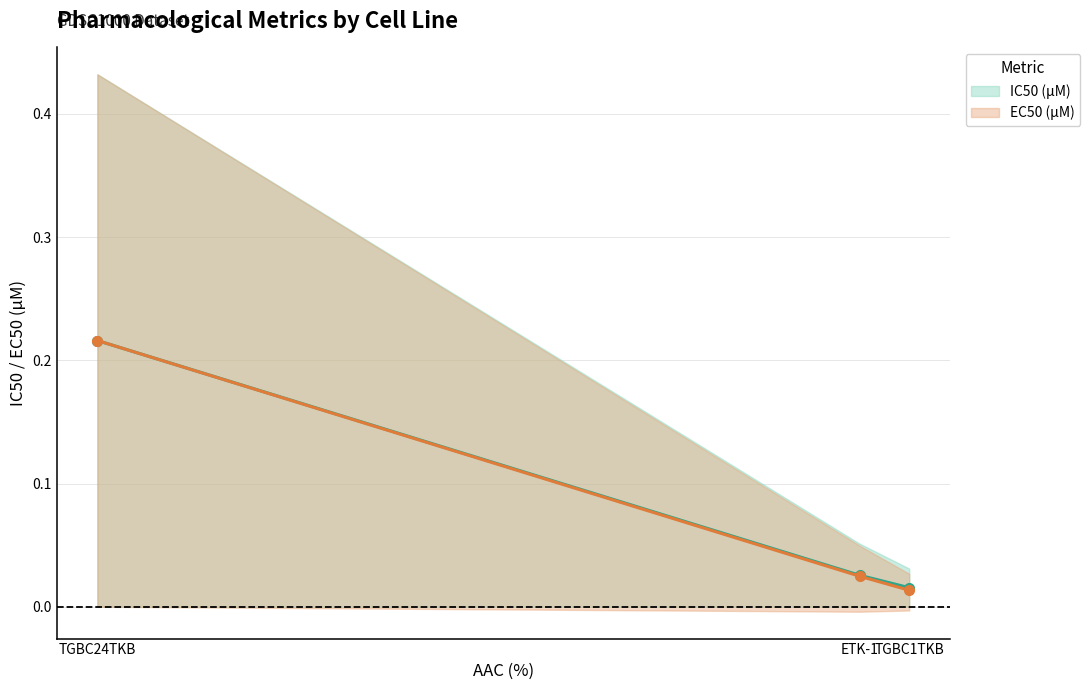

Which series has the widest spread of values?

EC50 (µM)